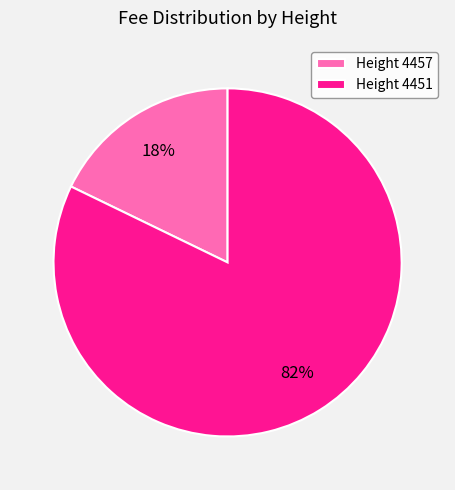

Approximately how many times larger is the value at Height 4451 compared to Height 4457?

4.6